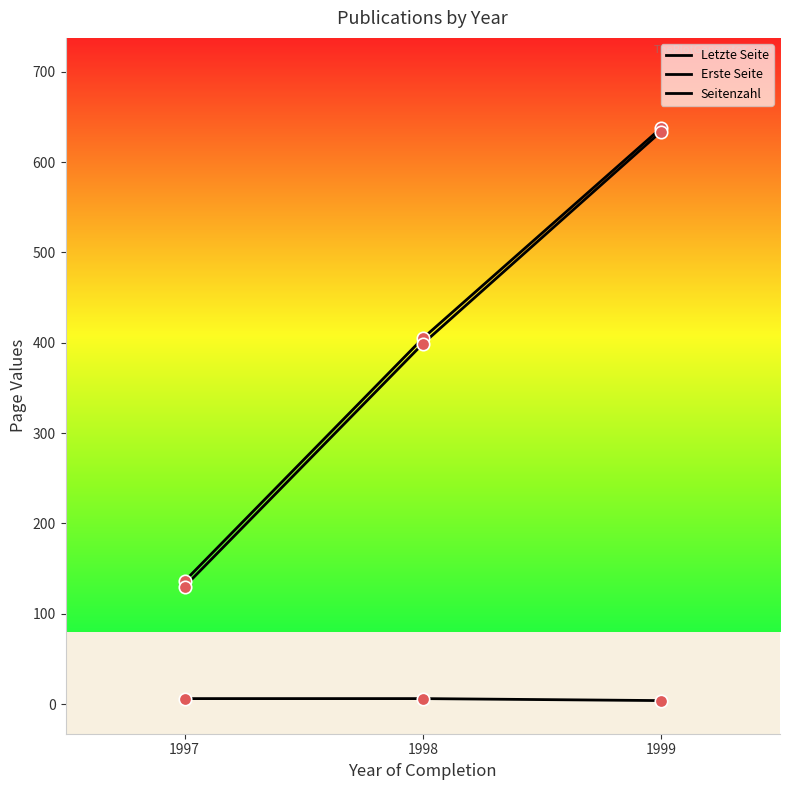

Is this an area chart (filled region under the line)?

No